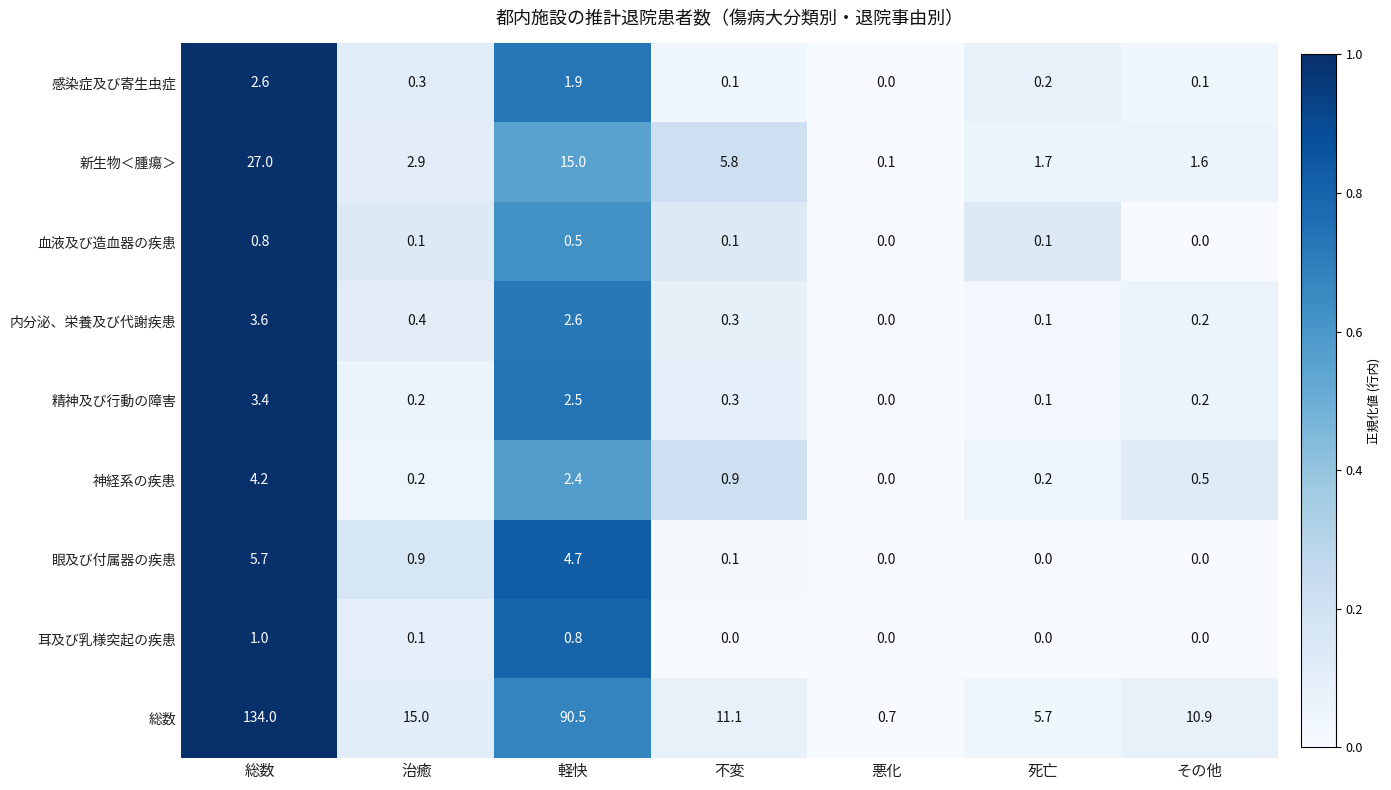

What is the sum of all 総数 values?

267.9